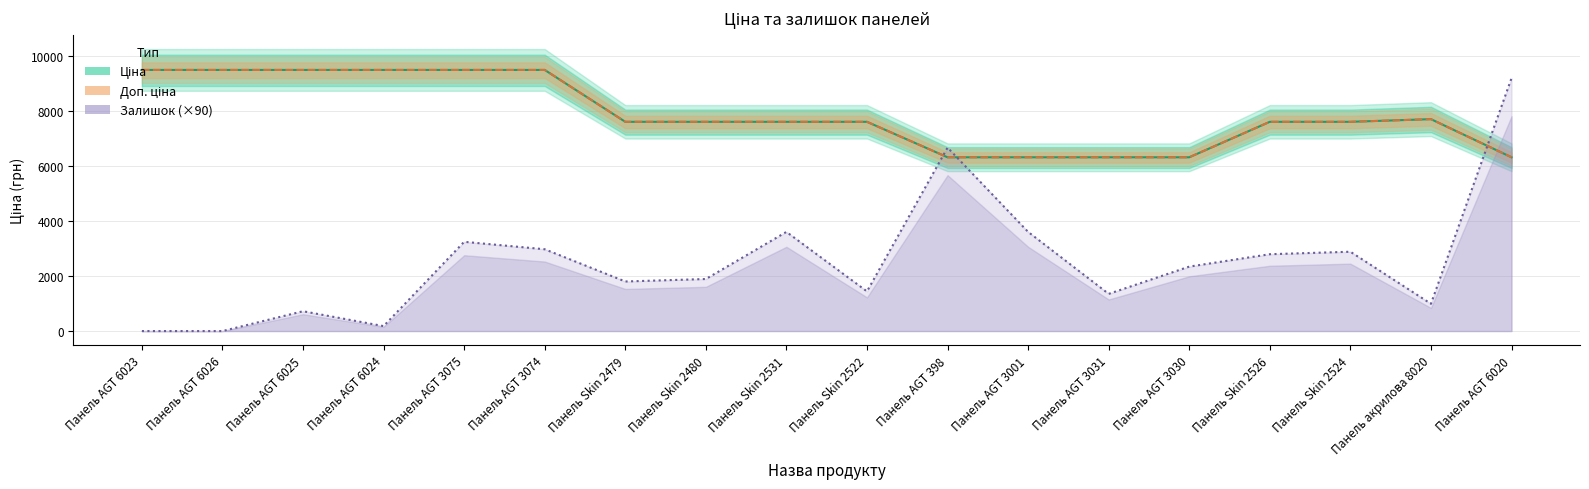

Between Панель AGT 3074 and Панель Skin 2531, which series saw the biggest shift?

Ціна